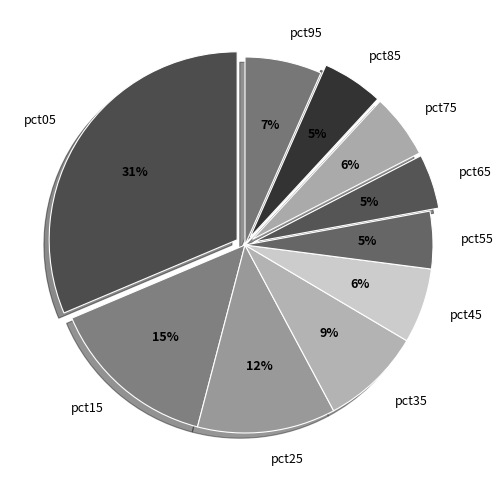

Which slice is the largest?

pct05